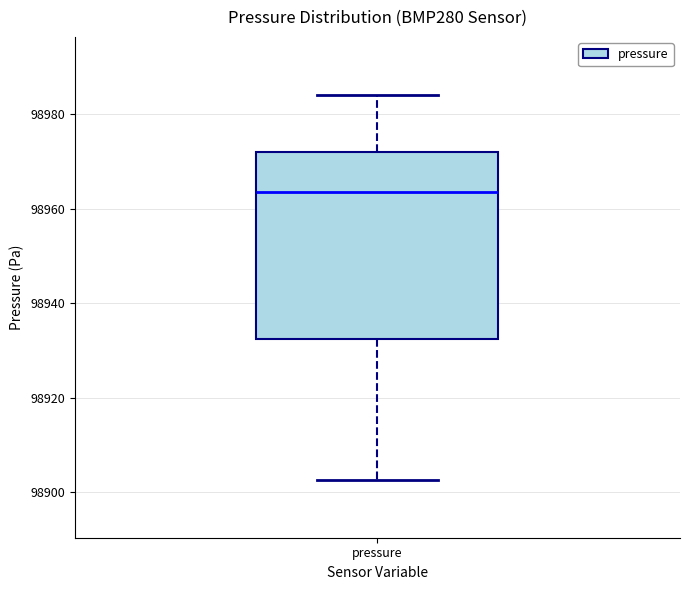

Where is the upper edge of the box for pressure on the y-axis? The values are not printed on the chart, so give them approximately, as read against the axis.

98972